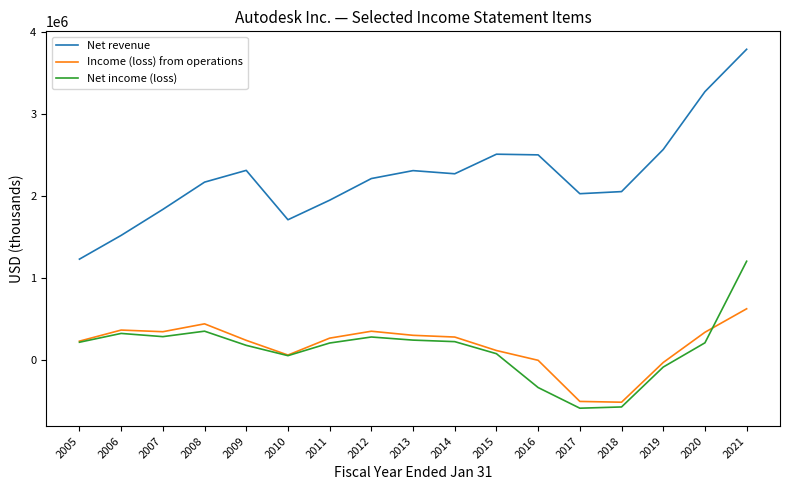

At which label does Income (loss) from operations first exceed 271400?

2006